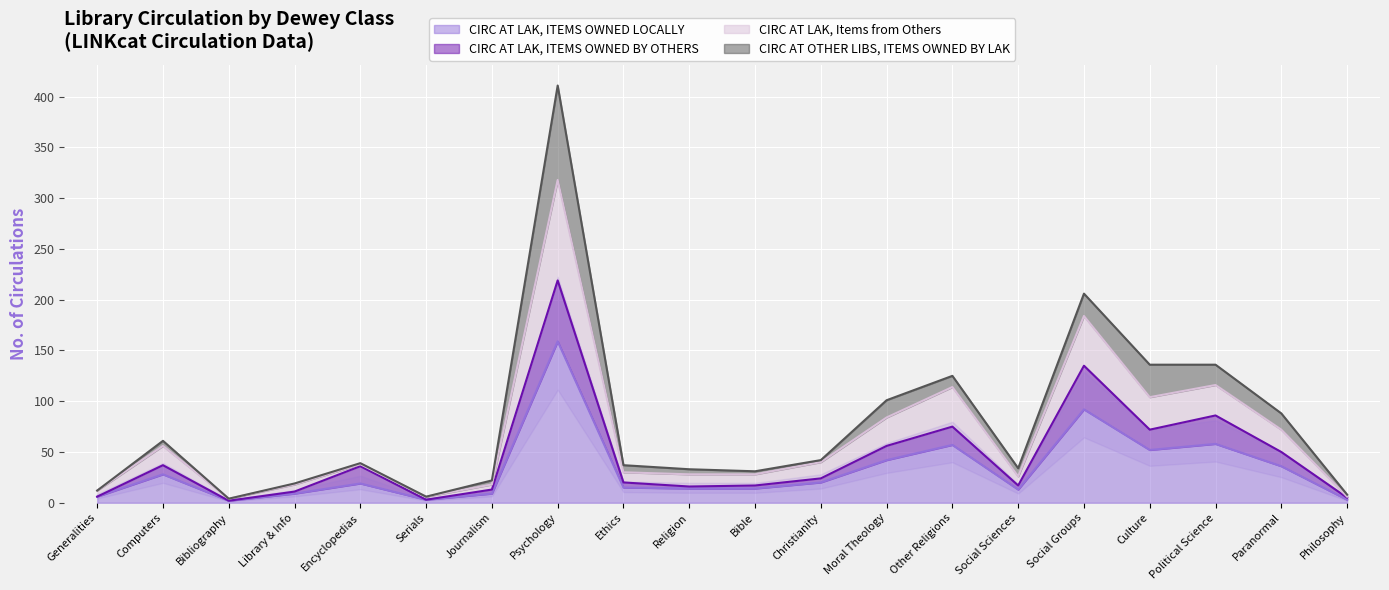

At how many categories does at least one series exceed 254?

1